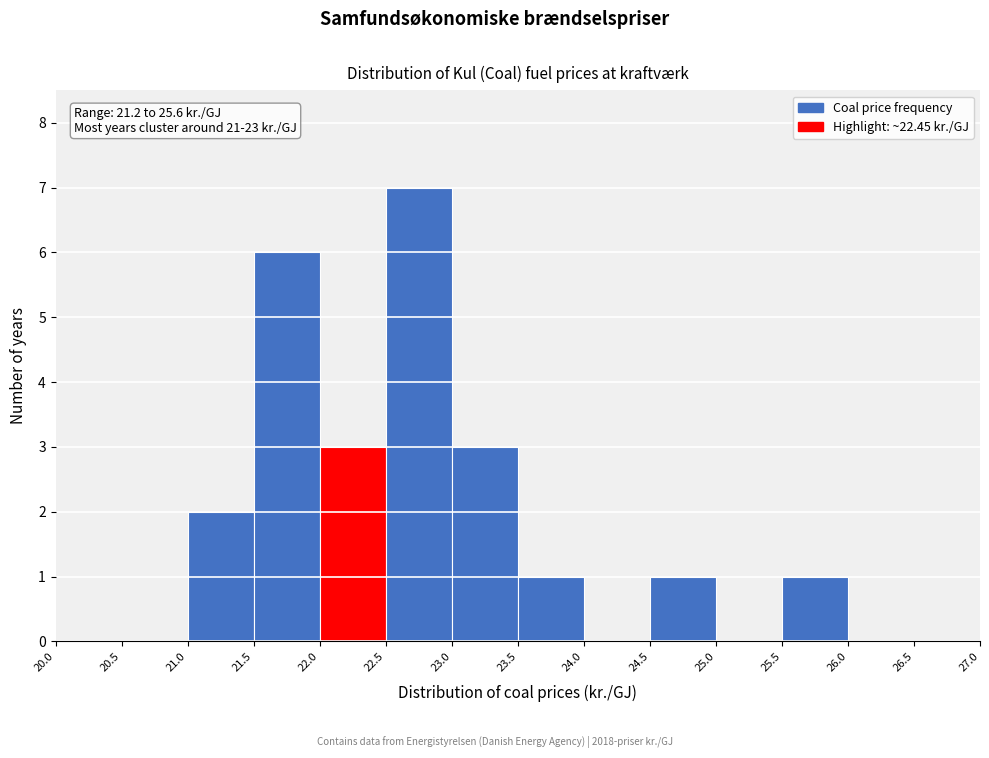

Which range on the x-axis has the tallest bar?

22.5 to 23.0